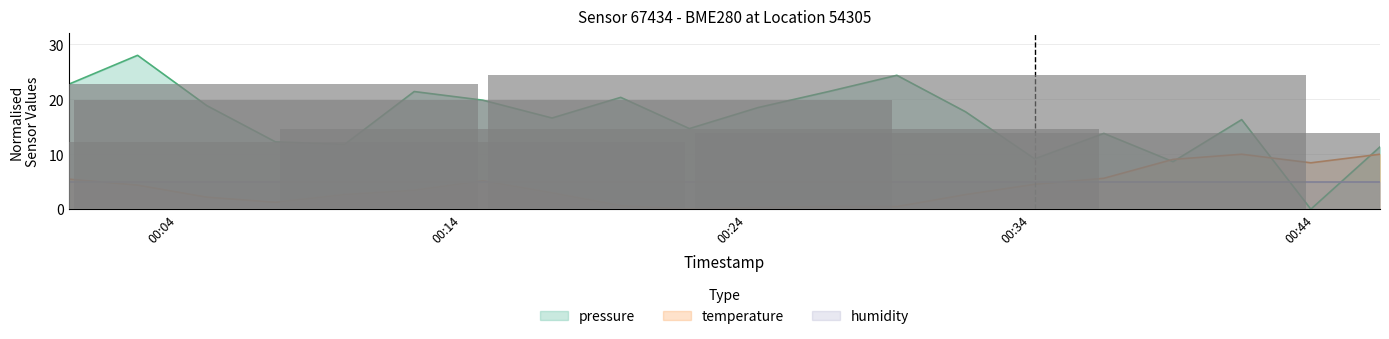

How many bars are there in each group?

2